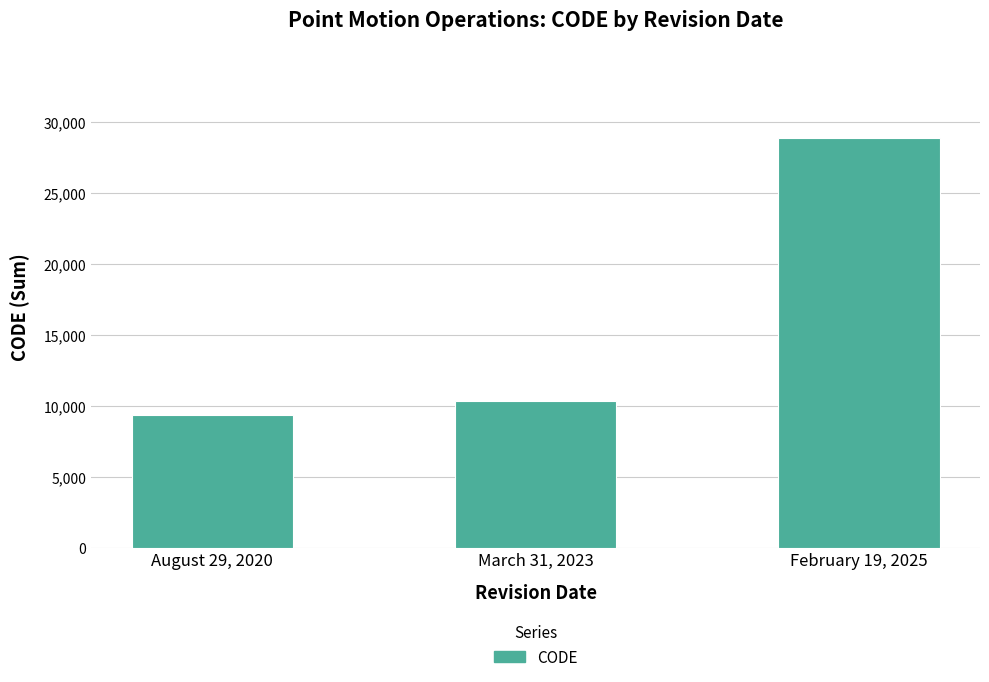

Rank the categories by value from lowest to highest.

August 29, 2020, March 31, 2023, February 19, 2025